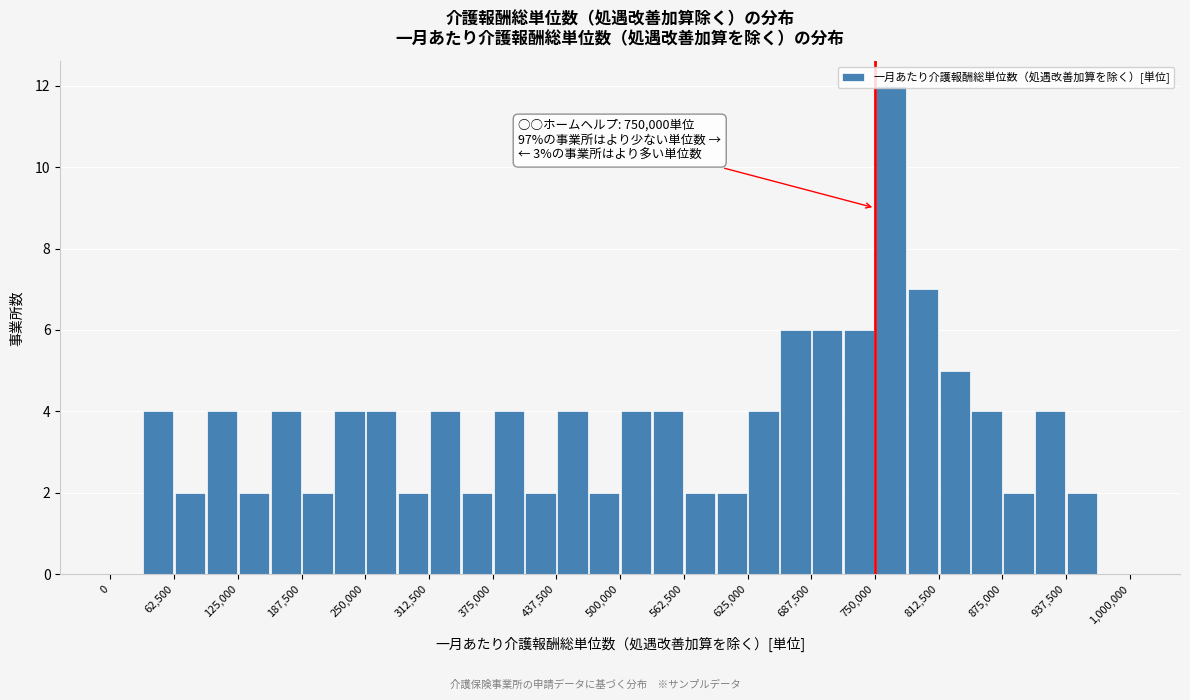

Read against the x-axis, roughly where is the centre of the tallest bar?

770000